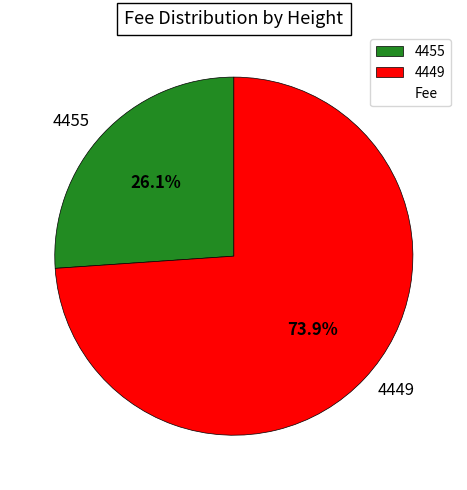

What is the ratio of the value at 4455 to the value at 4449?

0.4